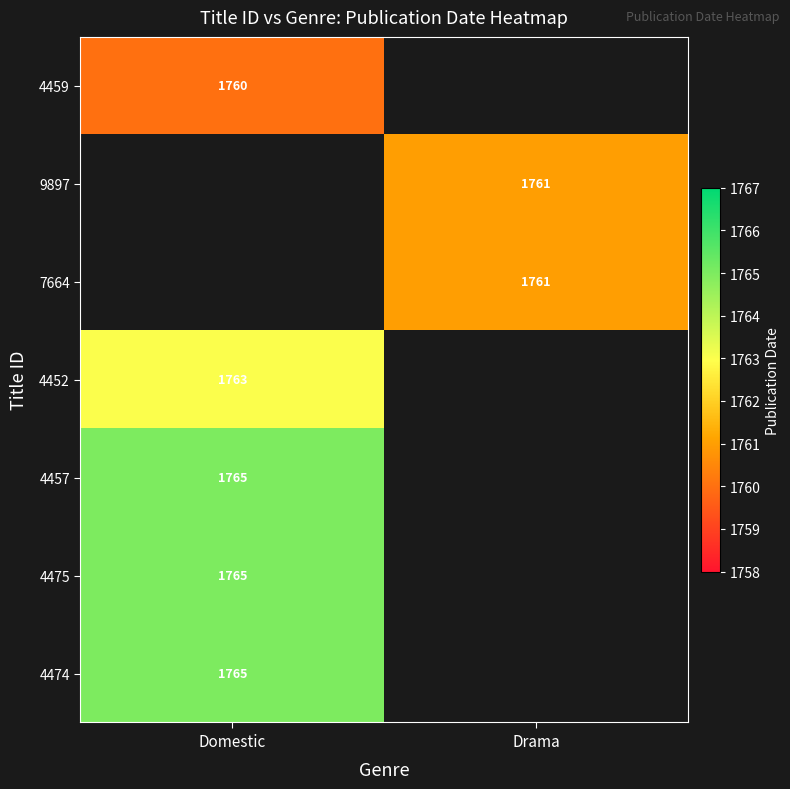

The 4474 series shows 1765 at Domestic. True or false?

True